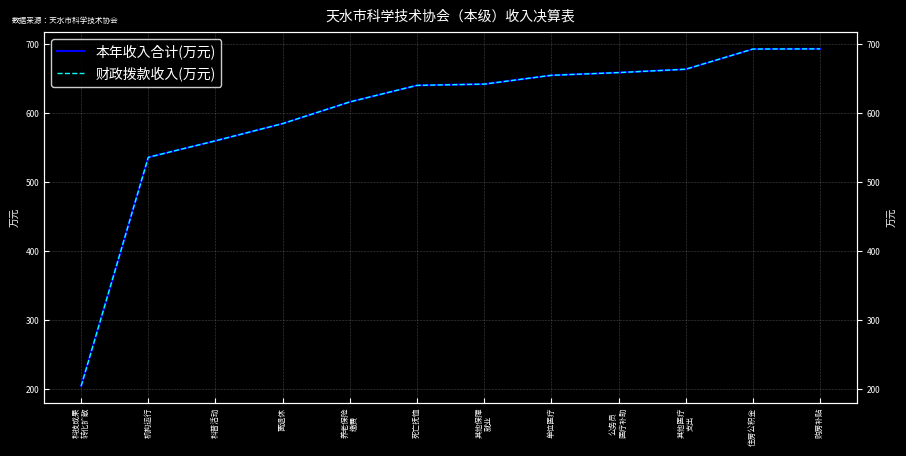

Which series has the largest range (max minus min)?

本年收入合计(万元)